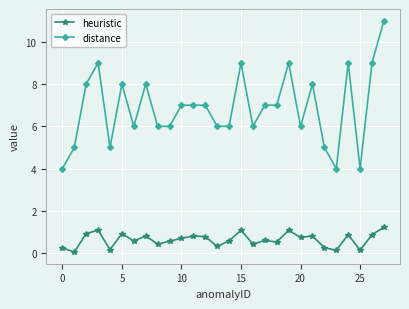

True or false: distance and heuristic cross at least once.

False